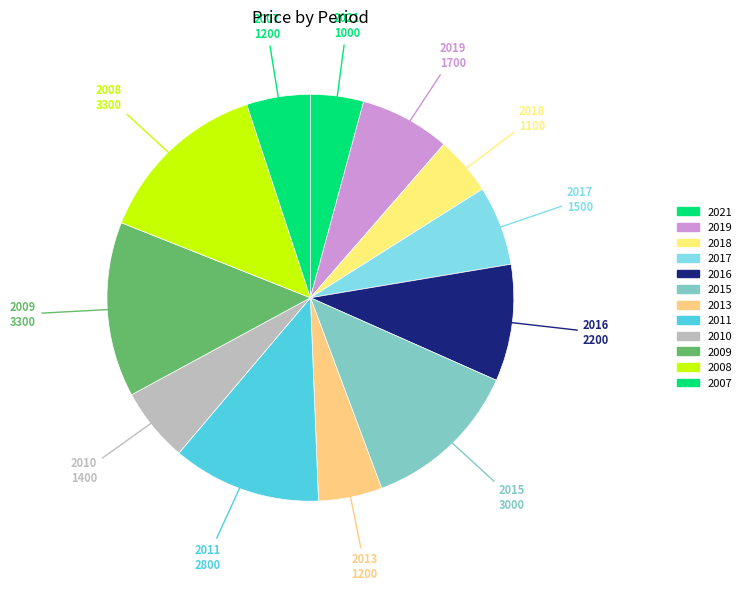

Count the number of slices in the pie.

12